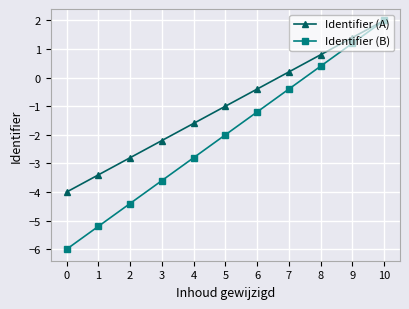

How many negative values does the Identifier (B) series have?

8